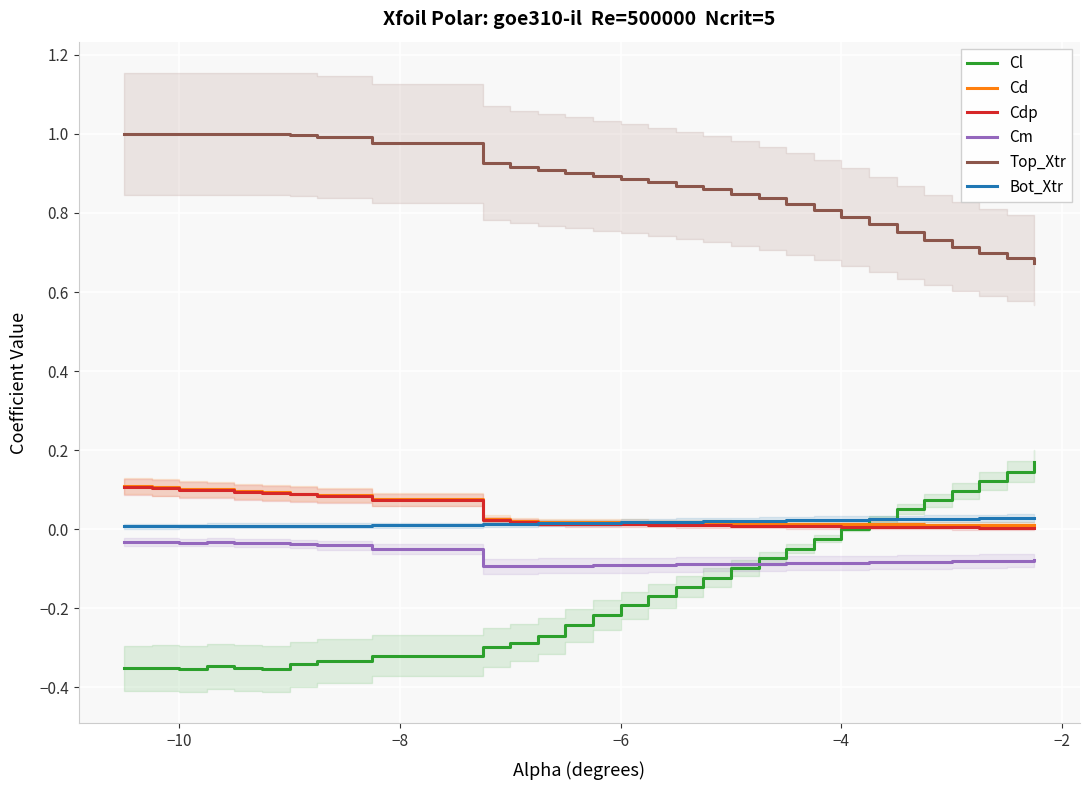

In Cl, how many points are lower than both neighbors (excluding endpoints)?

2